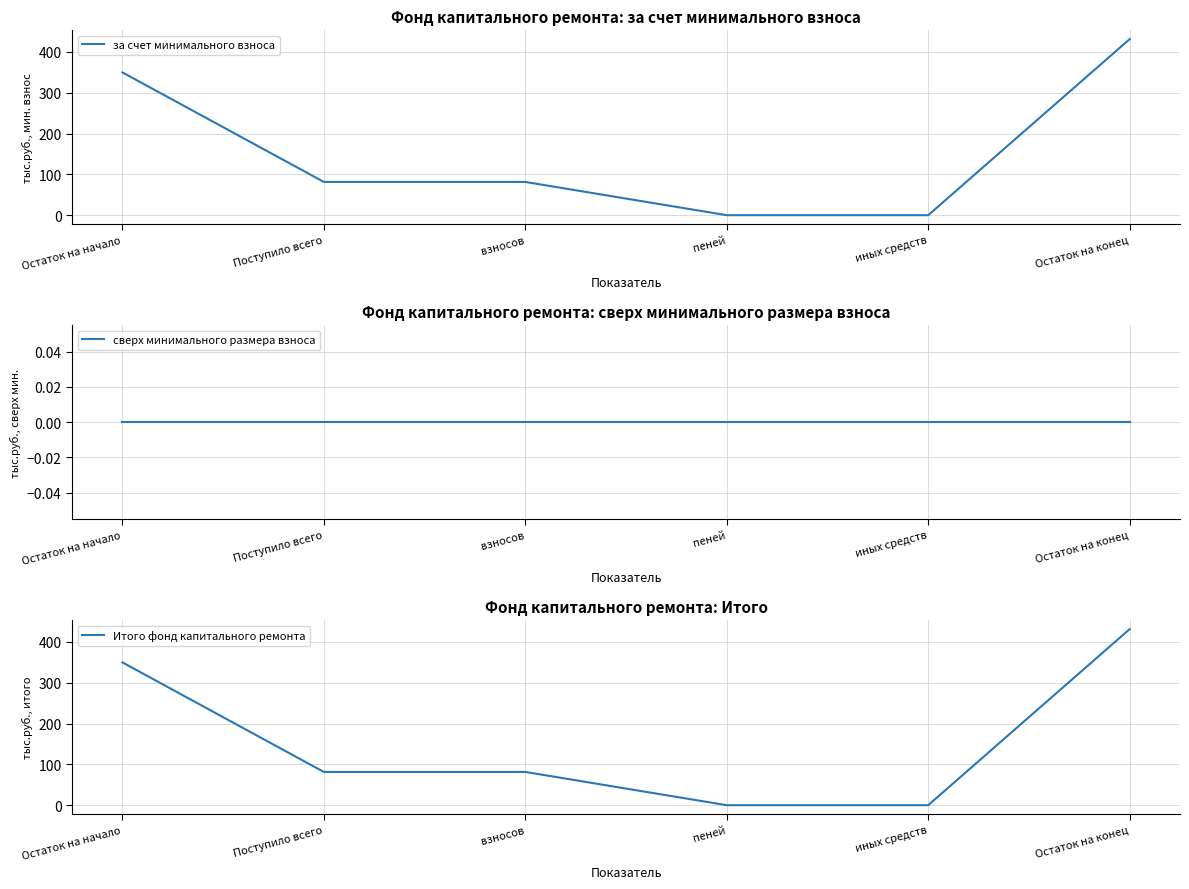

What is the greatest value displayed?

431.4